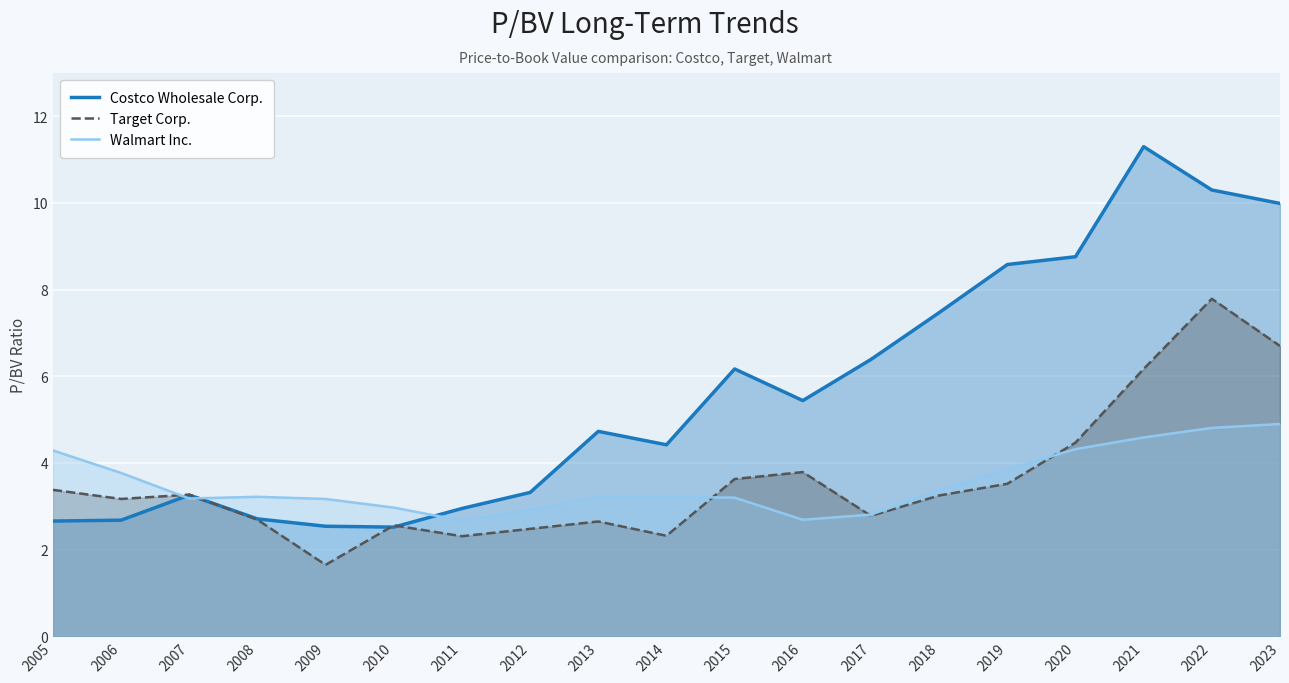

What is the total value across all series at 2012?

8.7